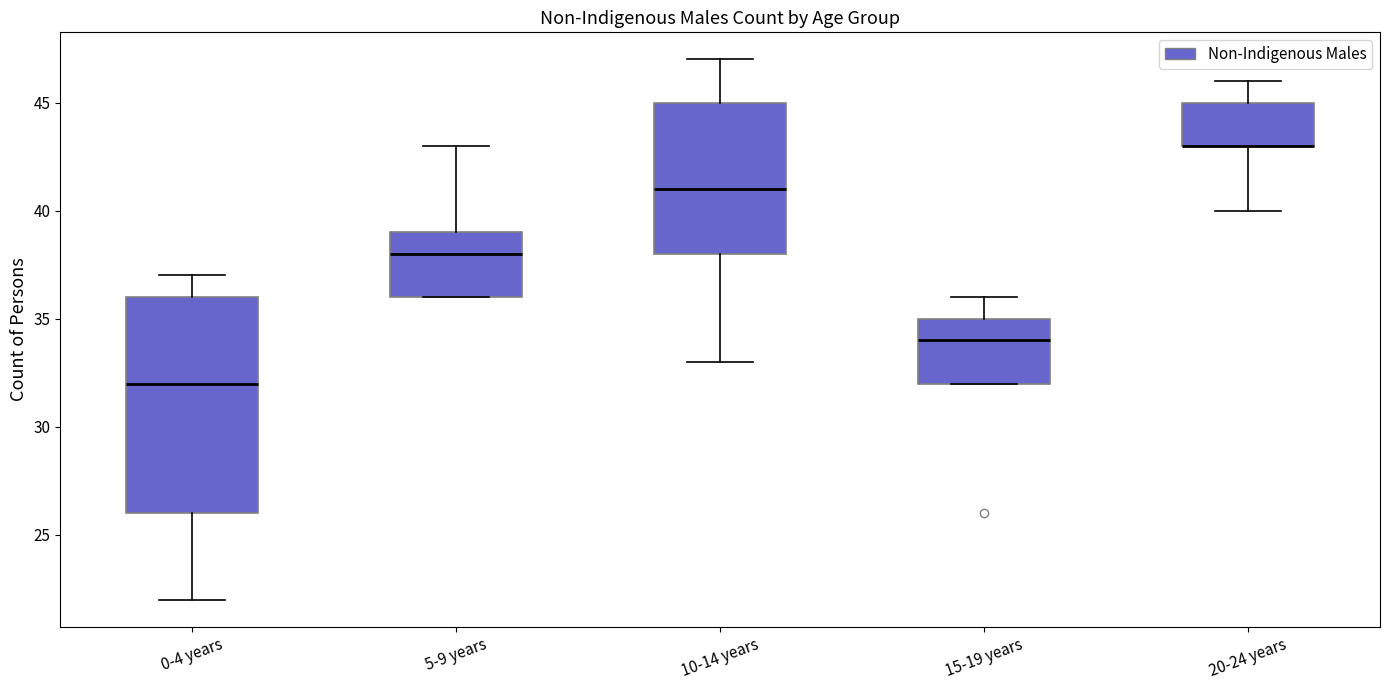

Reading left to right, read every box against the y-axis: the position of its median line, the range the box covers, and the ends of its whiskers. The values are not printed on the chart, so give them approximately, as read against the axis.

0-4 years: median 32, box 26 to 36, whiskers 22 to 37
5-9 years: median 38, box 36 to 39, whiskers 36 to 43
10-14 years: median 41, box 38 to 45, whiskers 33 to 47
15-19 years: median 34, box 32 to 35, whiskers 32 to 36
20-24 years: median 43 (drawn on the box's lower edge), box 43 to 45, whiskers 40 to 46